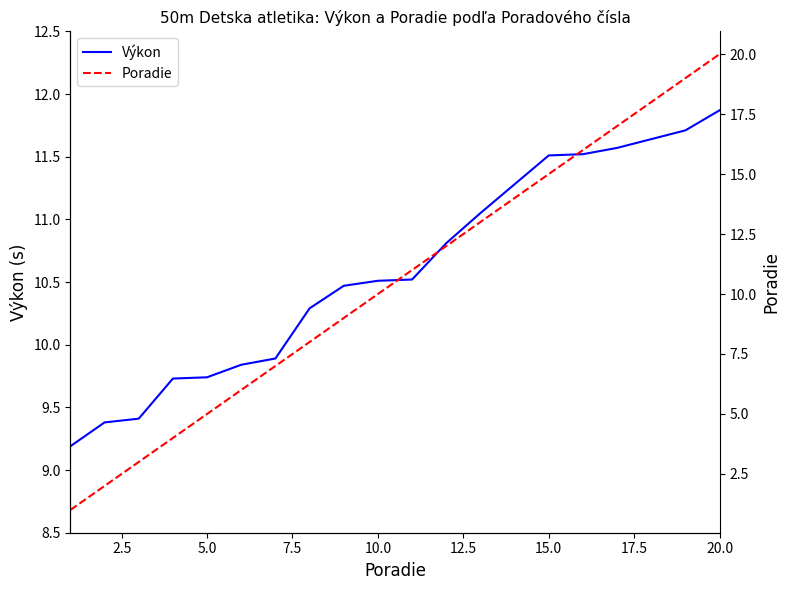

What is the minimum value shown in the chart?

1.0